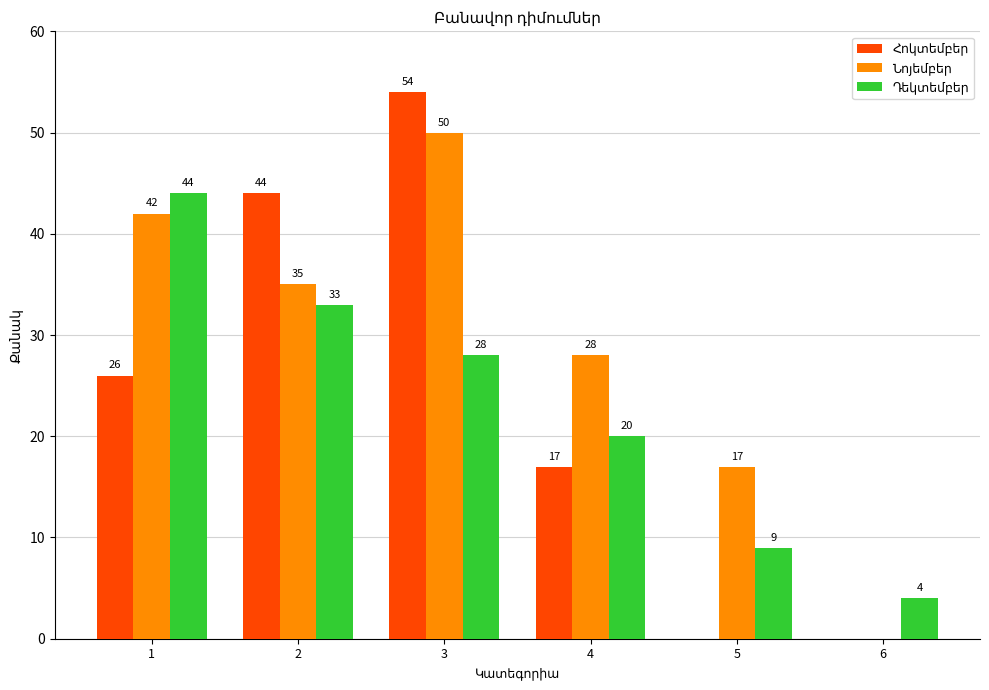

What is the total value across all series at 3?

132